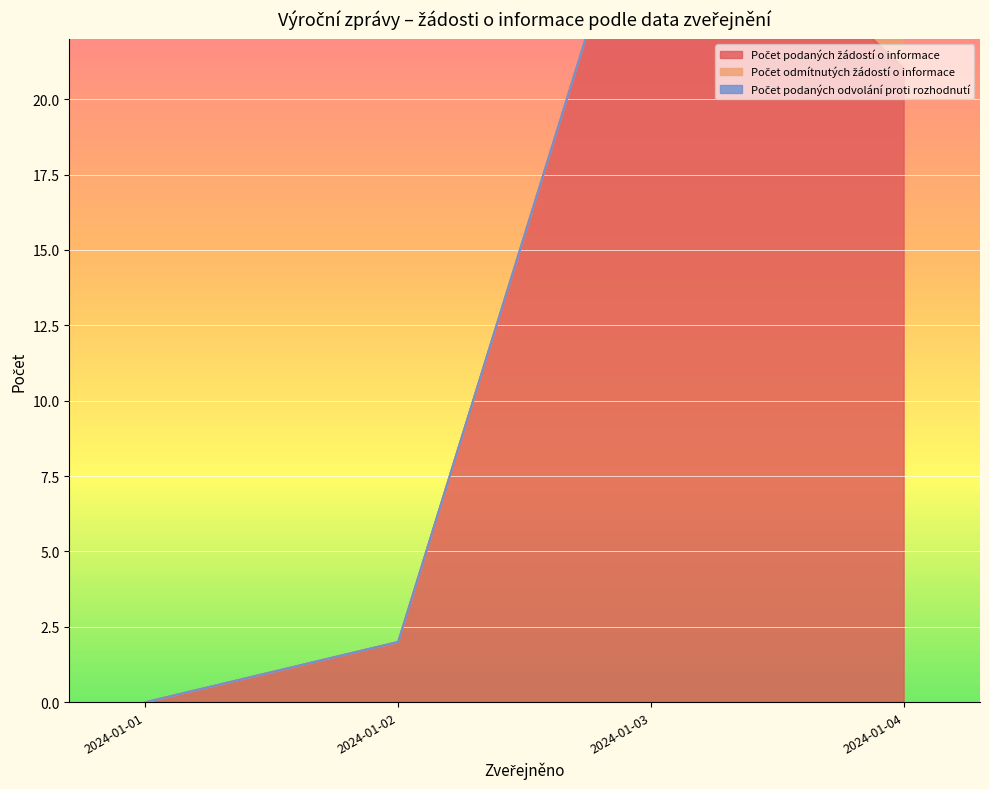

List the series in order of their peak value, highest first.

Počet podaných žádostí o informace, Počet odmítnutých žádostí o informace, Počet podaných odvolání proti rozhodnutí